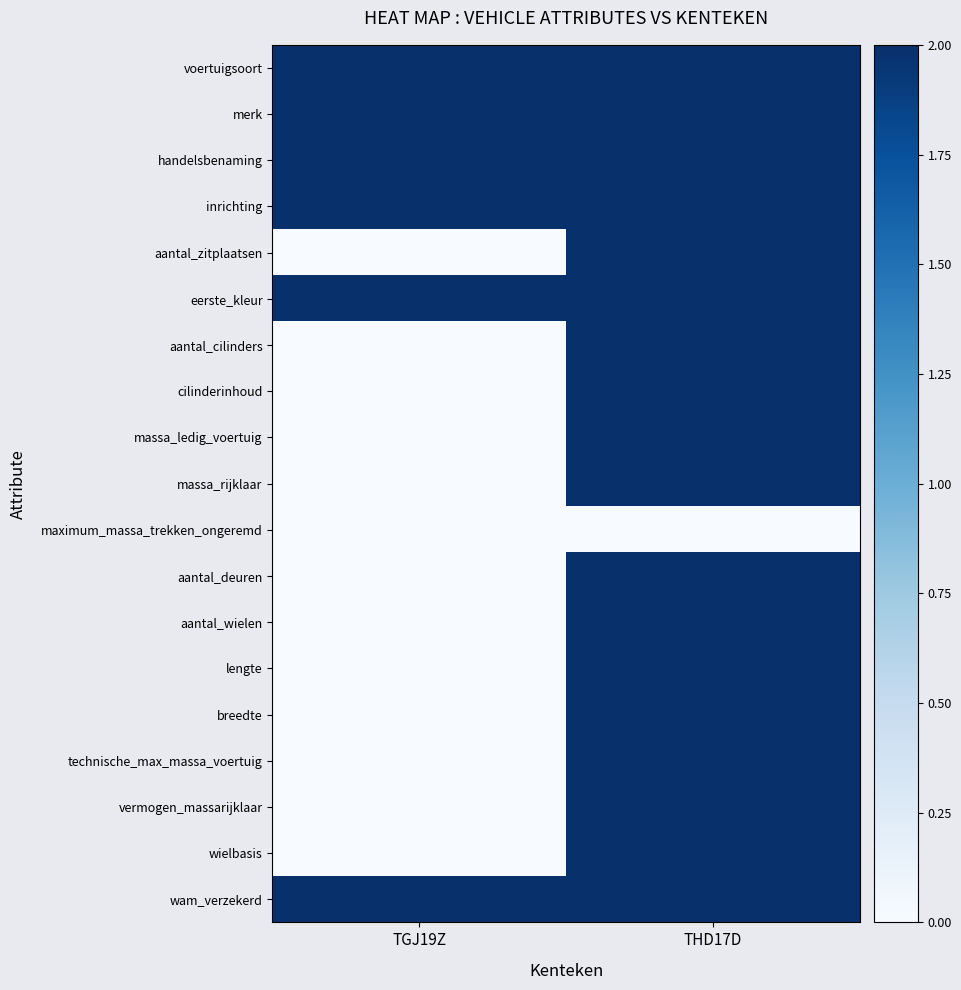

At which category does the chart reach its minimum across all series?

TGJ19Z